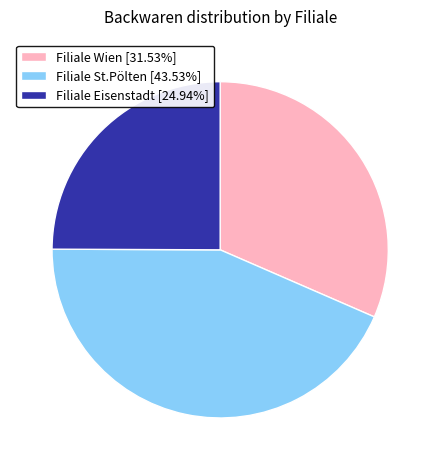

Do Filiale St.Pölten [43.53%] and Filiale Eisenstadt [24.94%] together represent more than half of the pie?

Yes